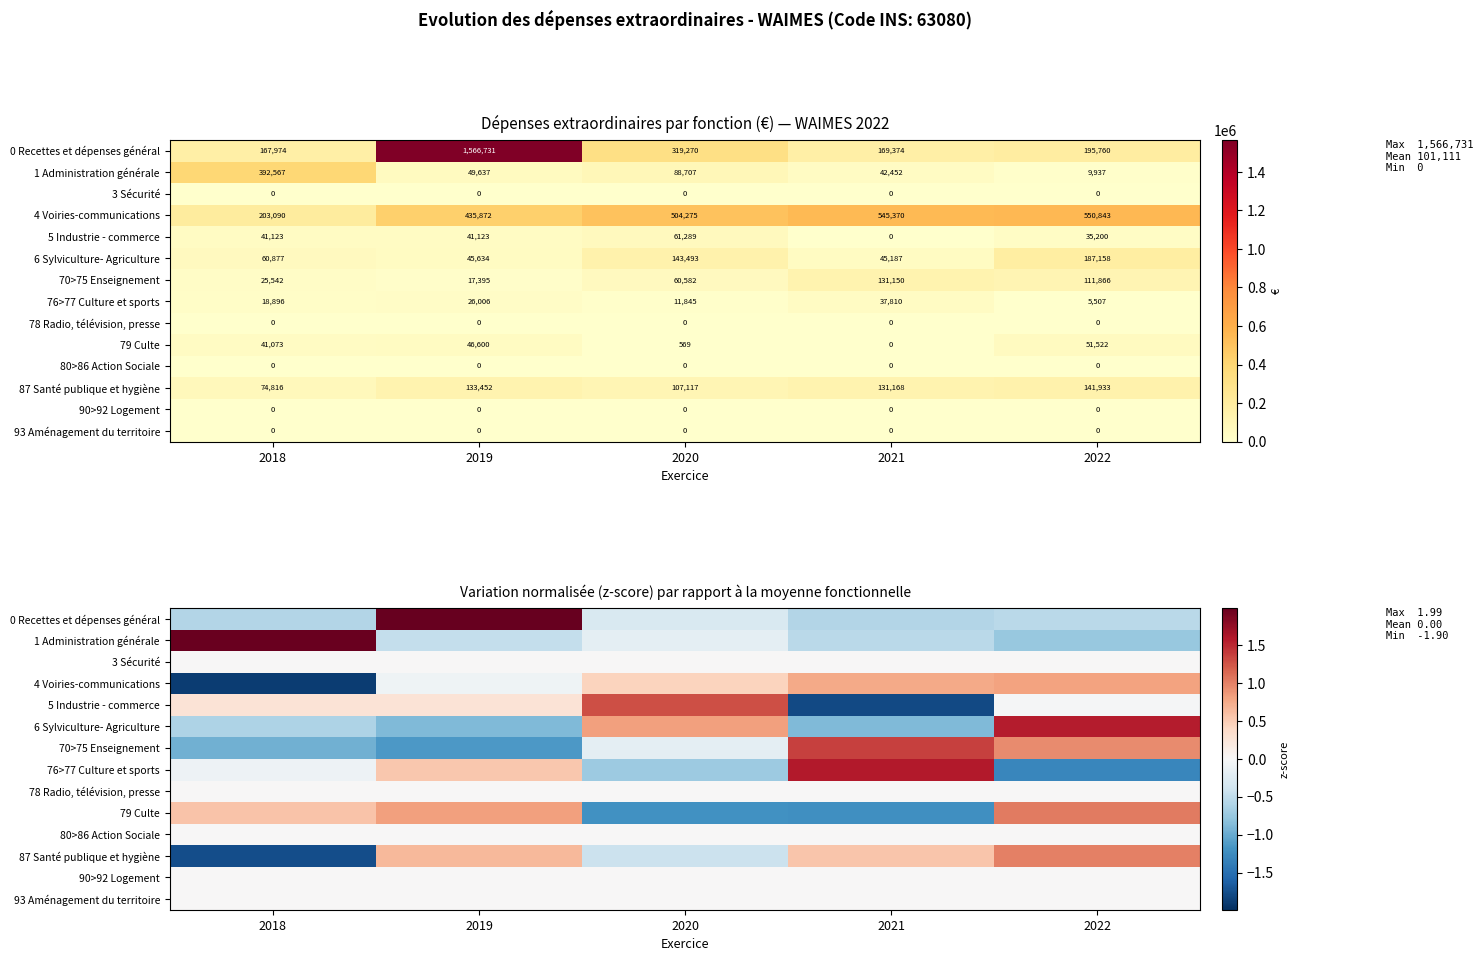

What is the greatest value displayed?

2.0